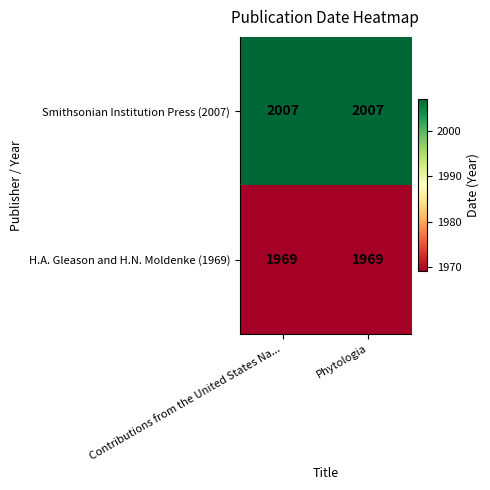

What is the minimum value shown in the chart?

1969